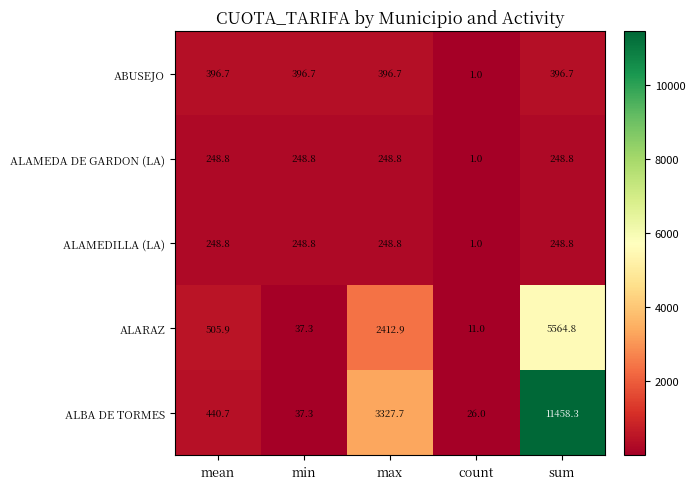

What is the greatest value displayed?

11458.3